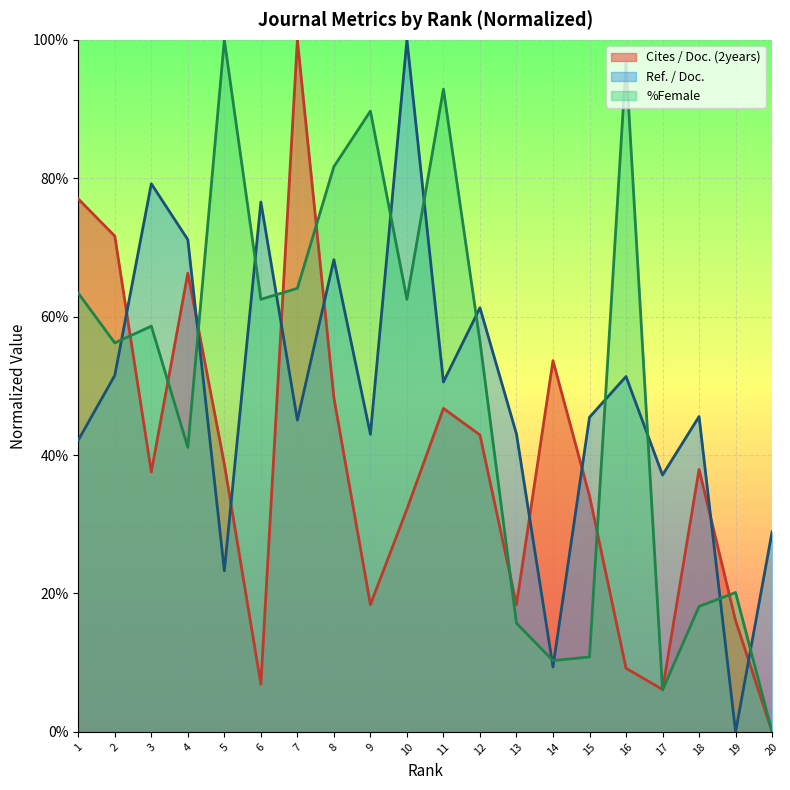

The value of Cites / Doc. (2years) at 16 is 0.1. True or false?

True